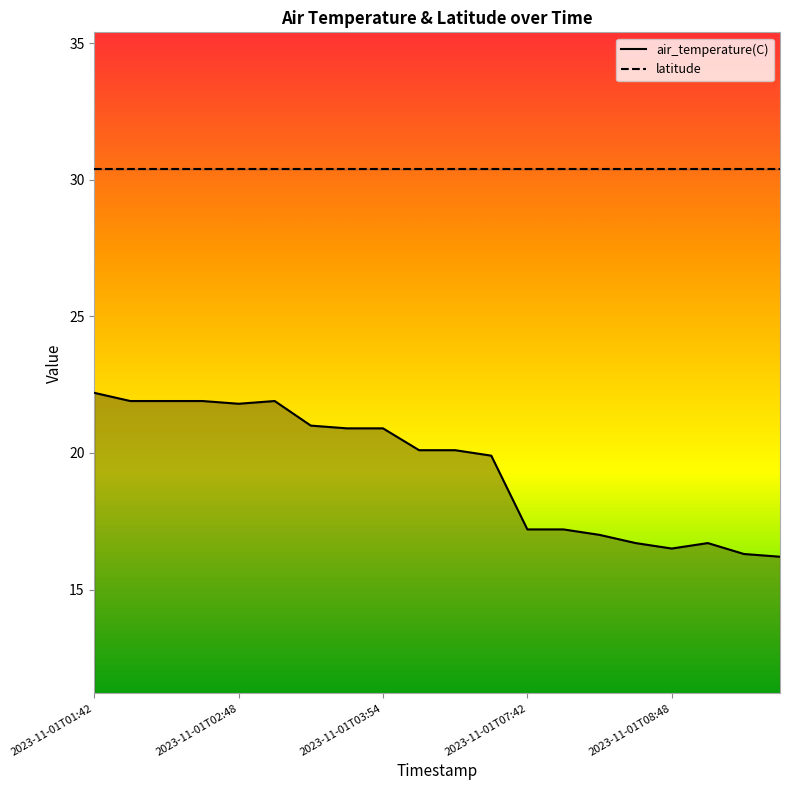

At 17, list the series in order from smallest to largest.

air_temperature(C), latitude